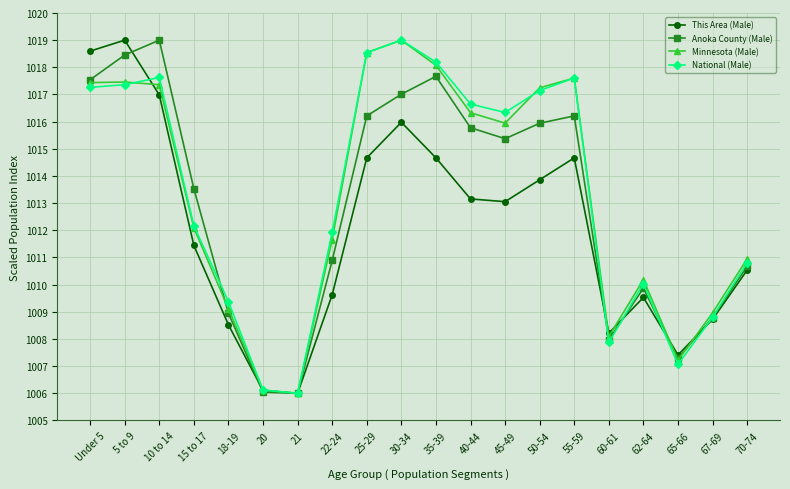

Which series changed the most between 22-24 and 65-66?

National (Male)